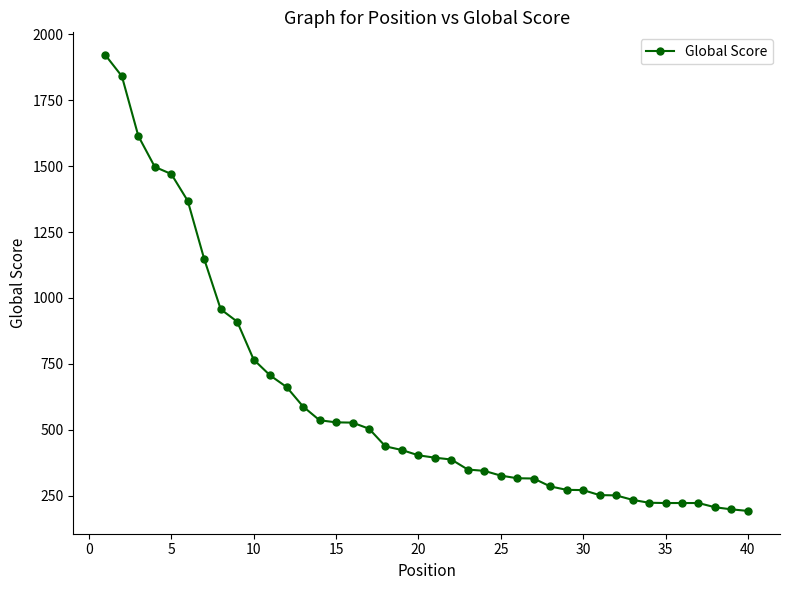

Does the chart have visible grid lines?

No